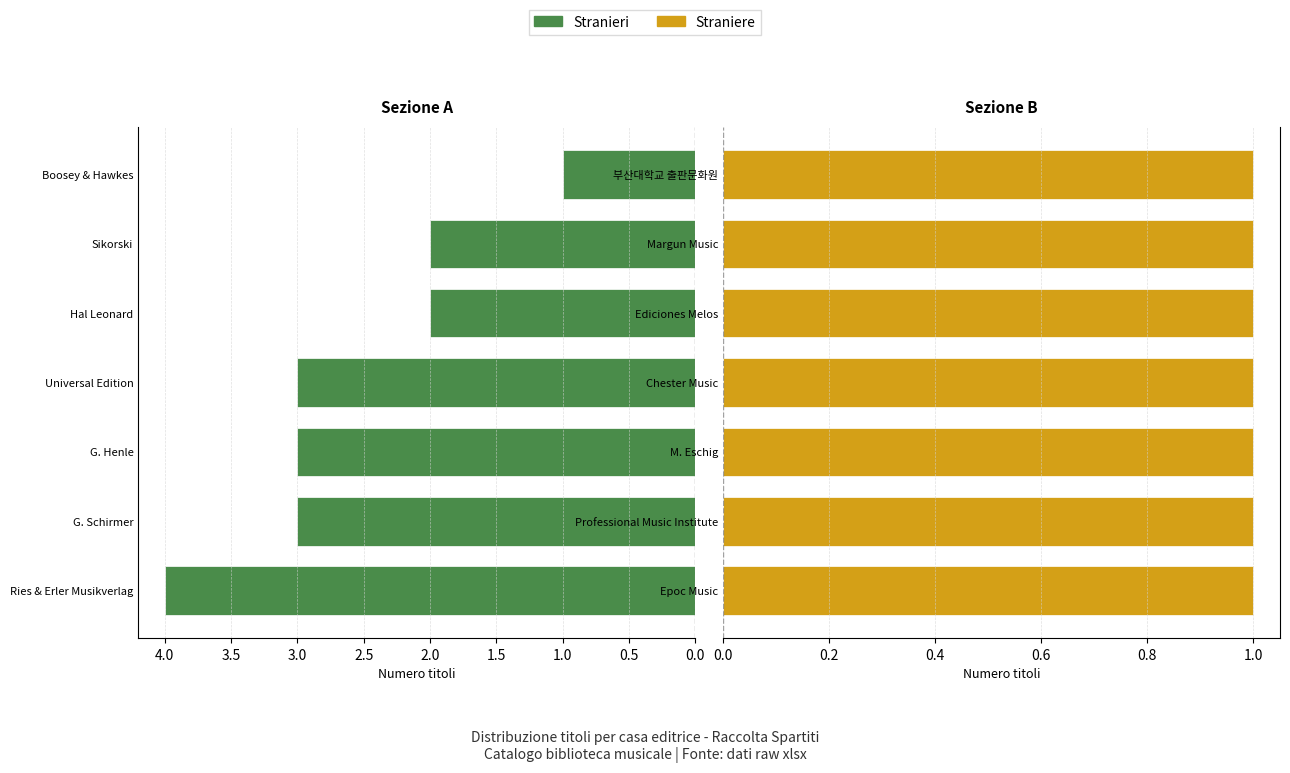

Read the Stranieri value at Sikorski.

2.0